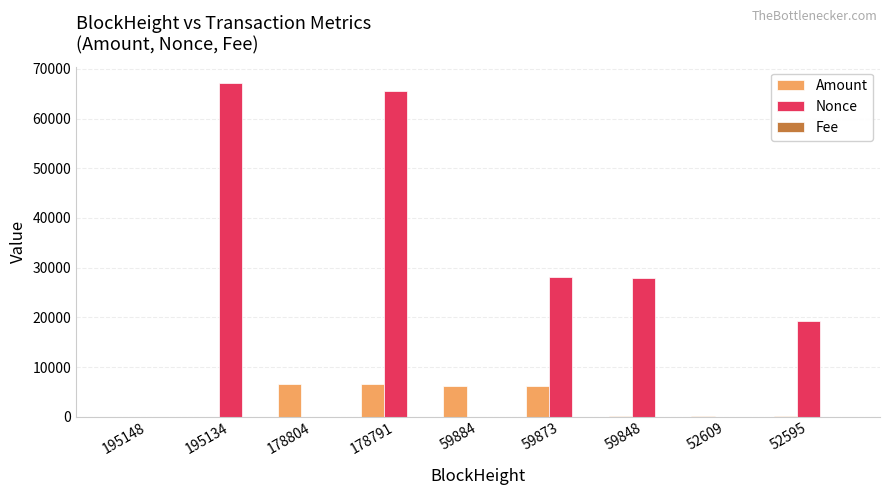

Is it true that Nonce equals 11073.4 at 59848?

False